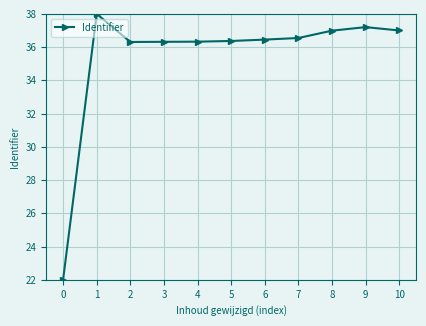

What is the approximate value at 8?

37.0